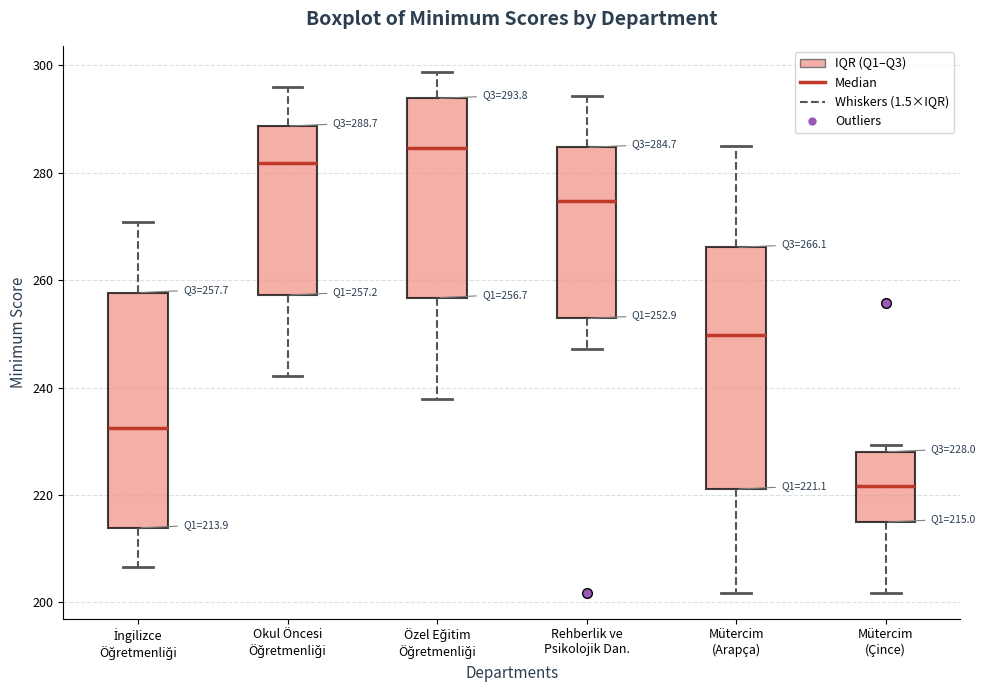

Which box has the highest median line?

Özel Eğitim Öğretmenliği